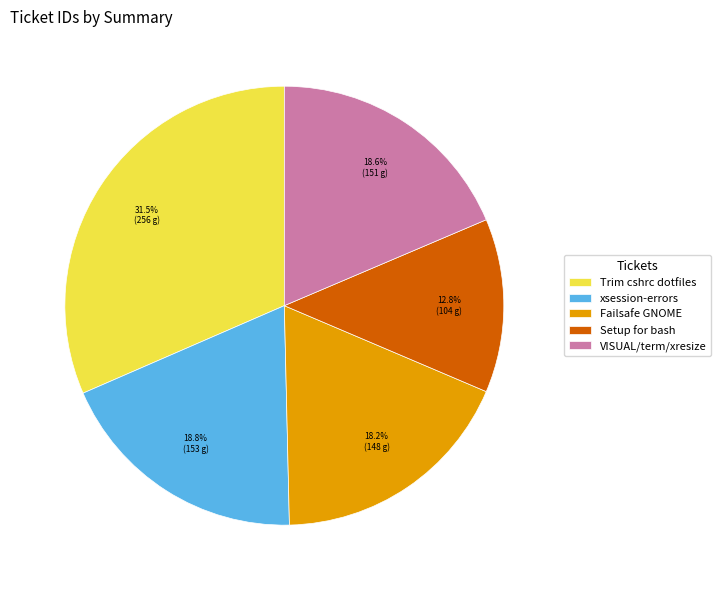

Between Failsafe GNOME and Trim cshrc dotfiles, which is larger?

Trim cshrc dotfiles